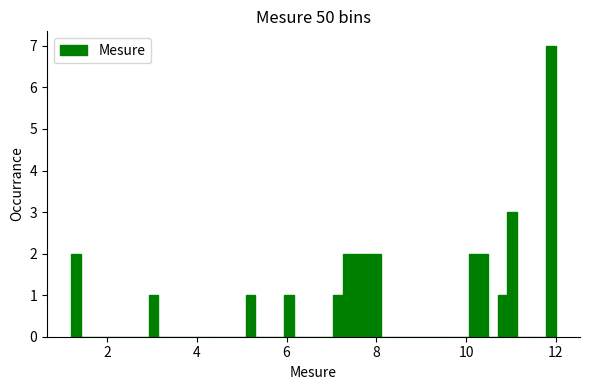

Around what value on the x-axis is the tallest bar? Give the approximate position of its centre, as read against the axis.

11.8